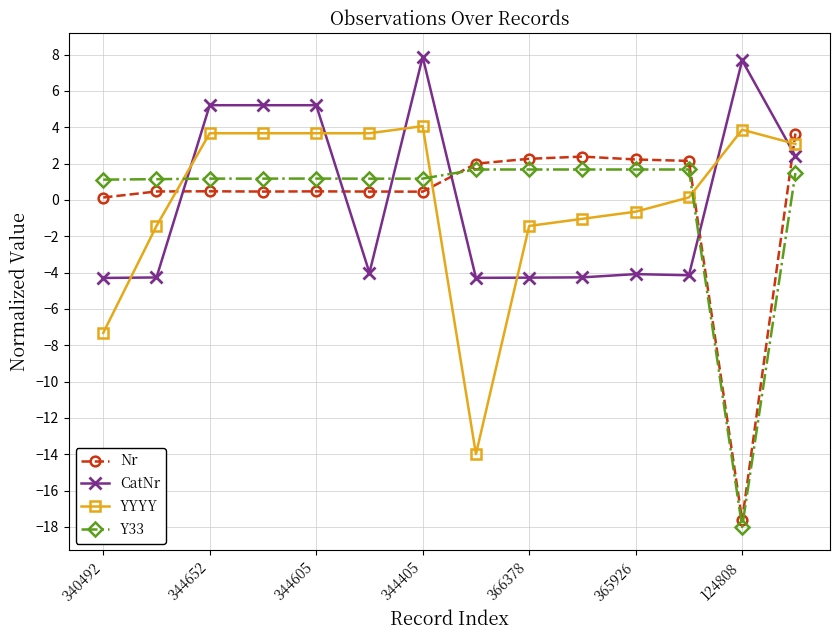

True or false: YYYY and Y33 cross at least once.

True